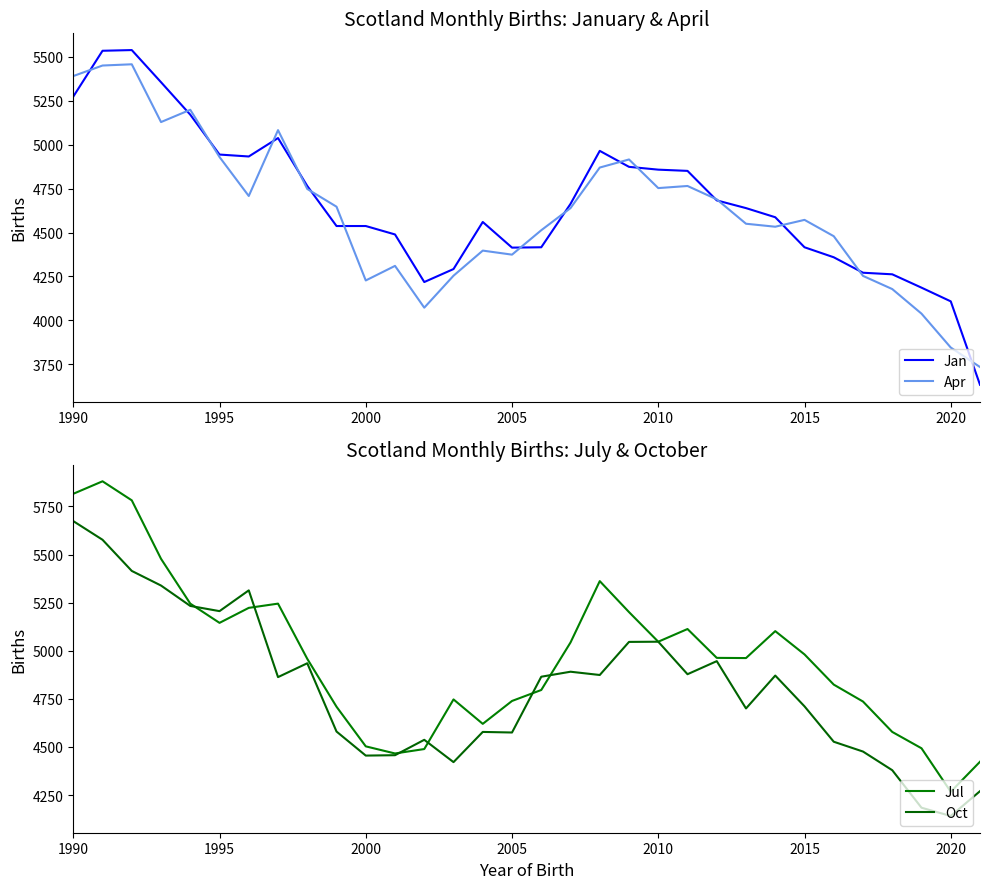

Which series has the largest range (max minus min)?

Jan